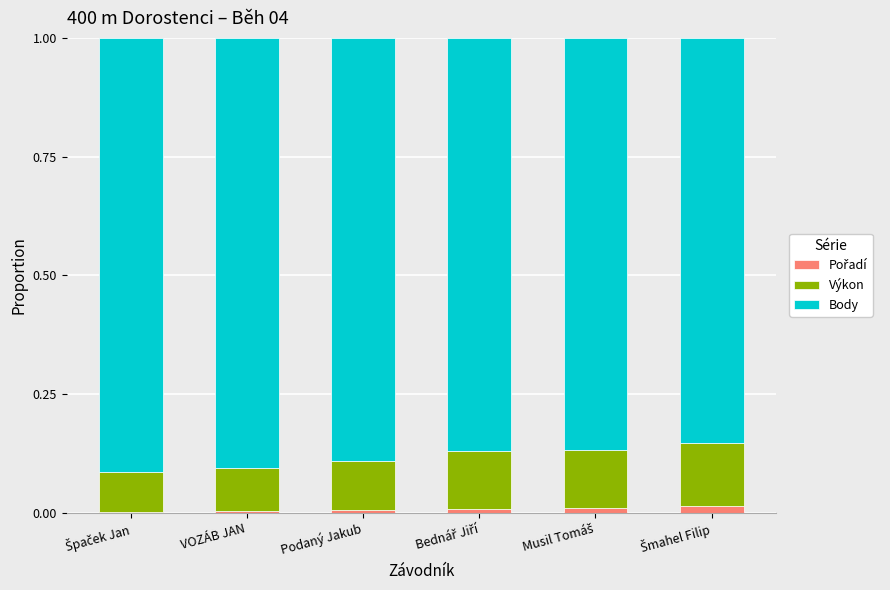

Which has a higher value, Musil Tomáš or Špaček Jan?

Musil Tomáš